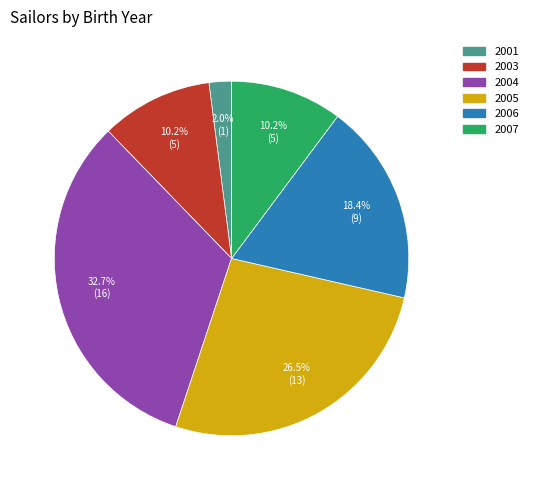

How much of the chart is everything except 2001?

98.0%